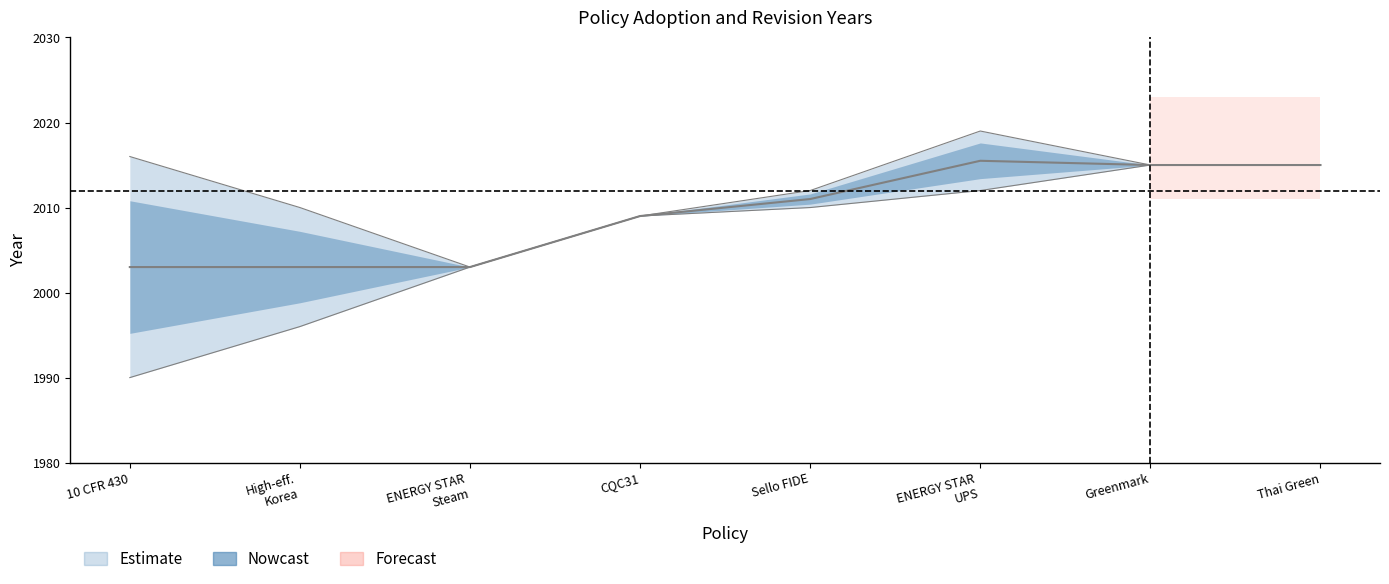

True or false: the data shows 2015 at Thai Green.

True